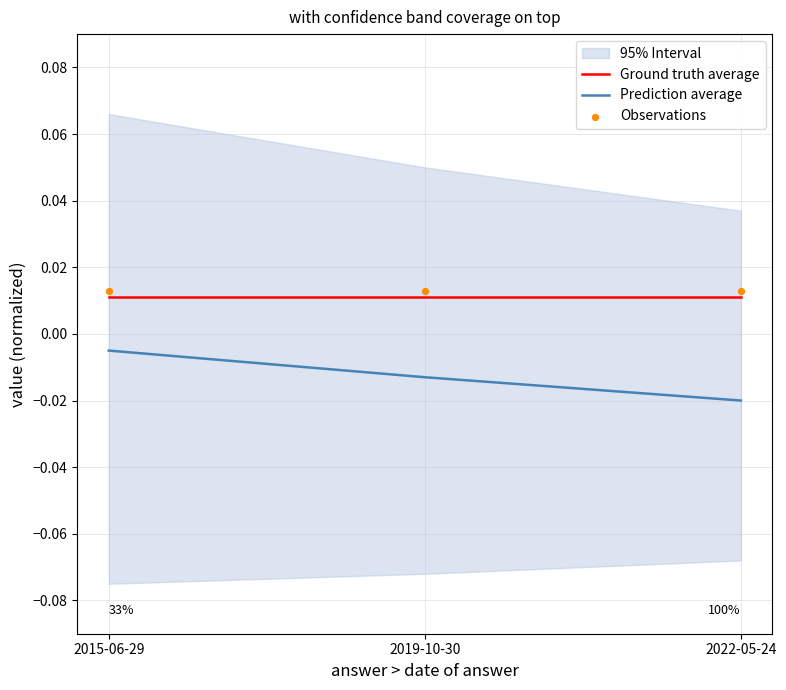

Which series has the largest total across all categories?

Observations